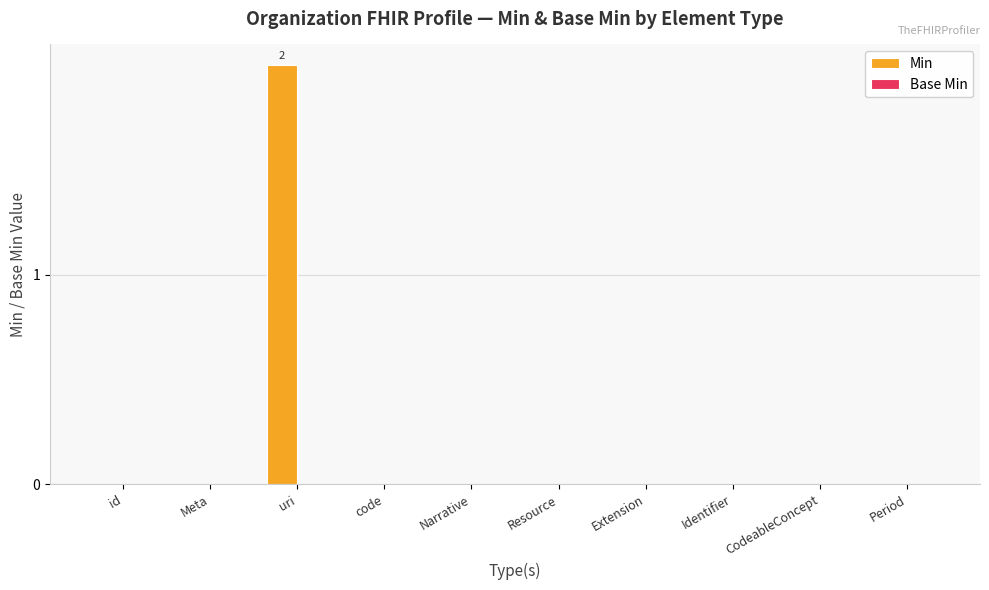

The value at Period is 0. True or false?

True